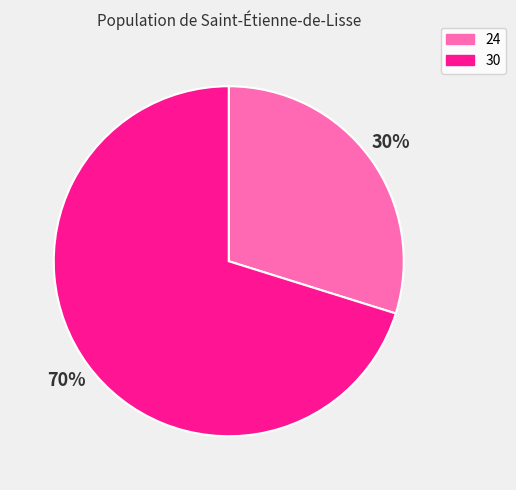

How many segments does this pie chart have?

2